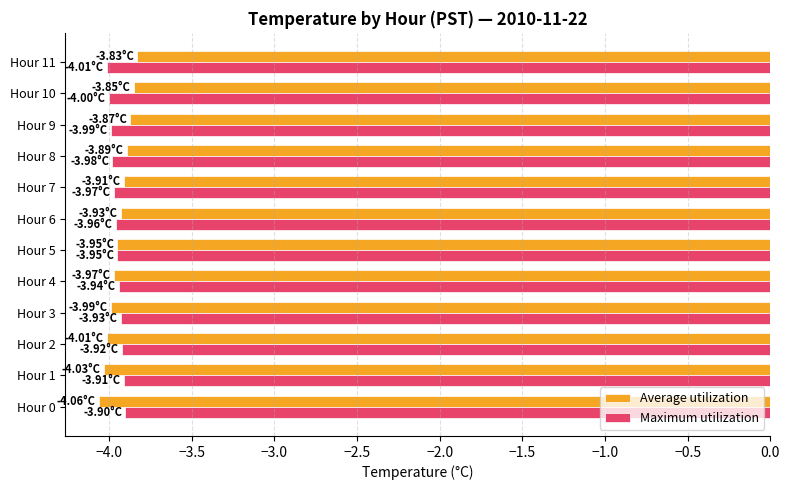

What is the sum of the Average utilization values at Hour 1 and Hour 2?

-8.0